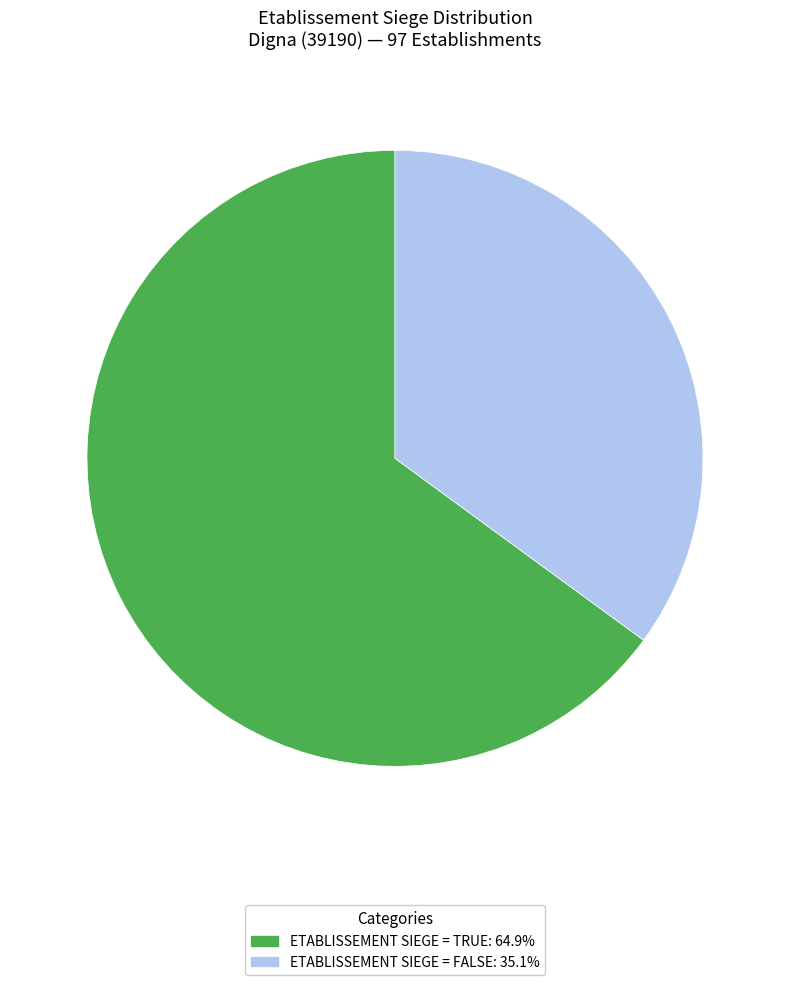

Is there any slice that represents more than half of the pie?

Yes